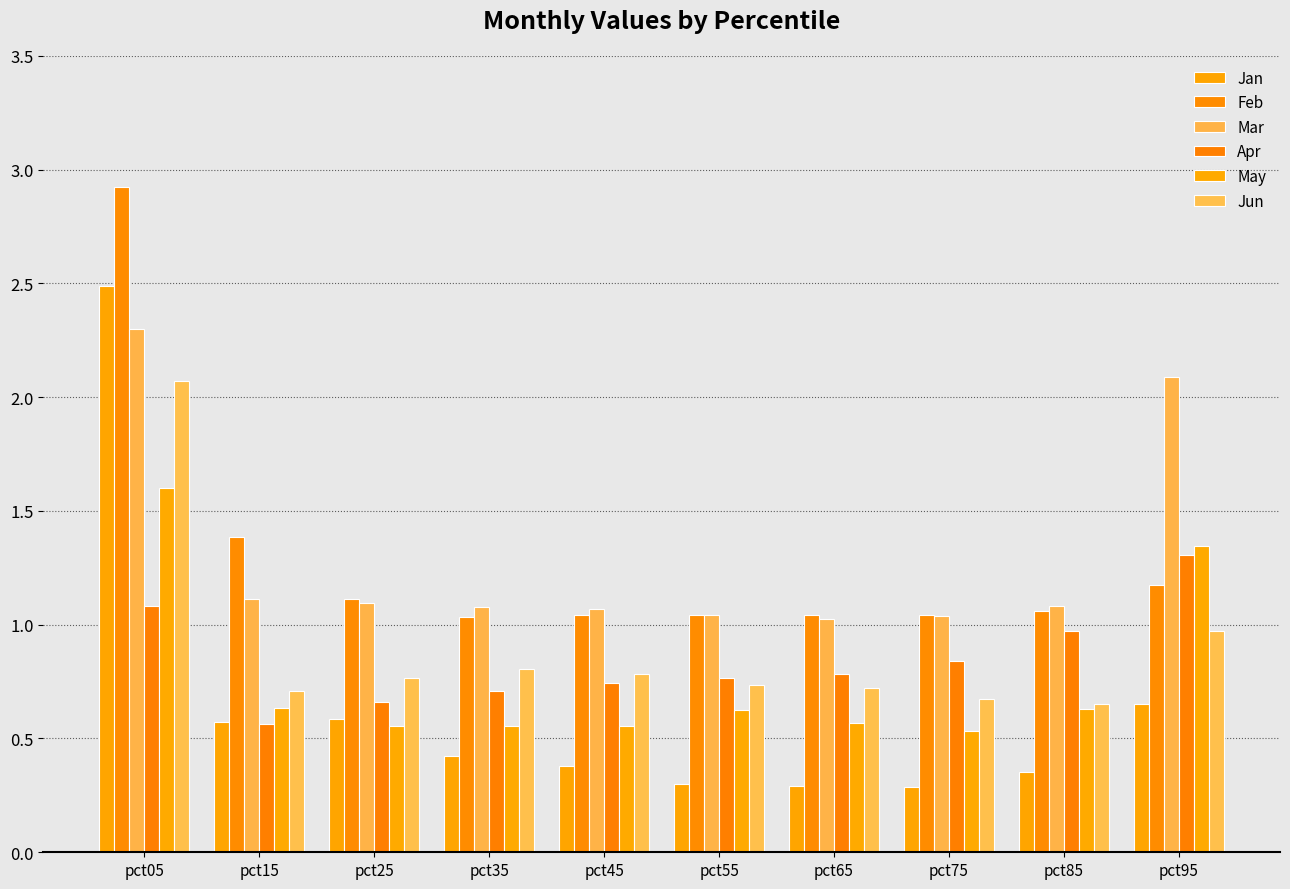

How many bars are there in total?

60